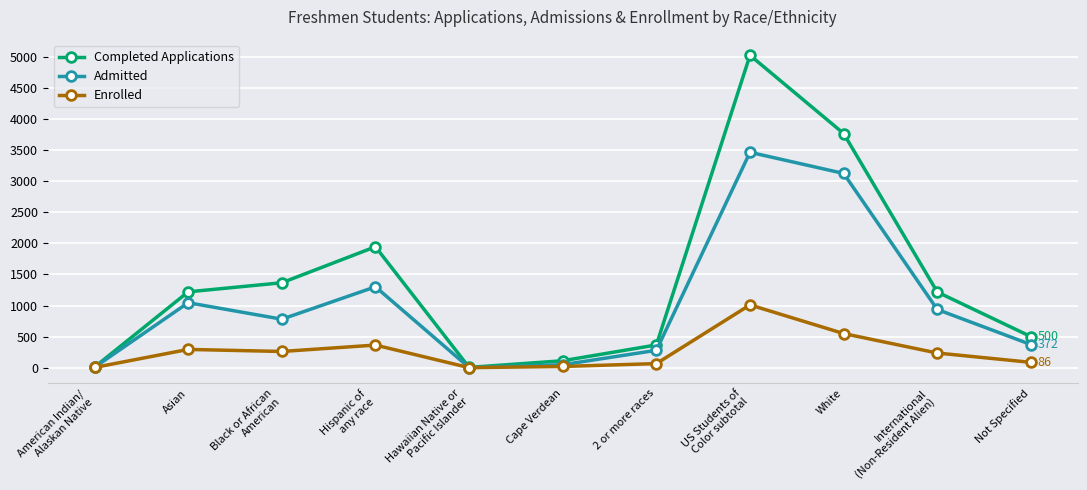

In Completed Applications, how many points are lower than both neighbors (excluding endpoints)?

1